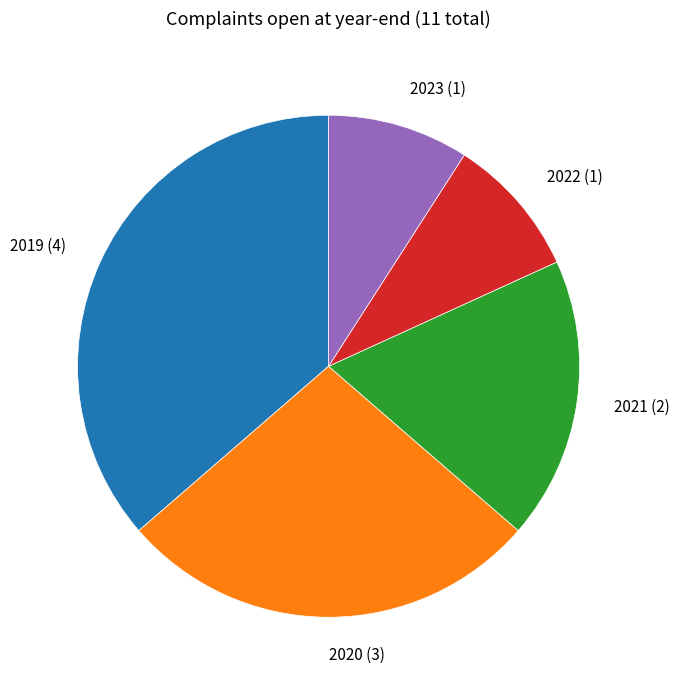

What is the ratio of the value at 2020 (3) to the value at 2022 (1)?

3.0